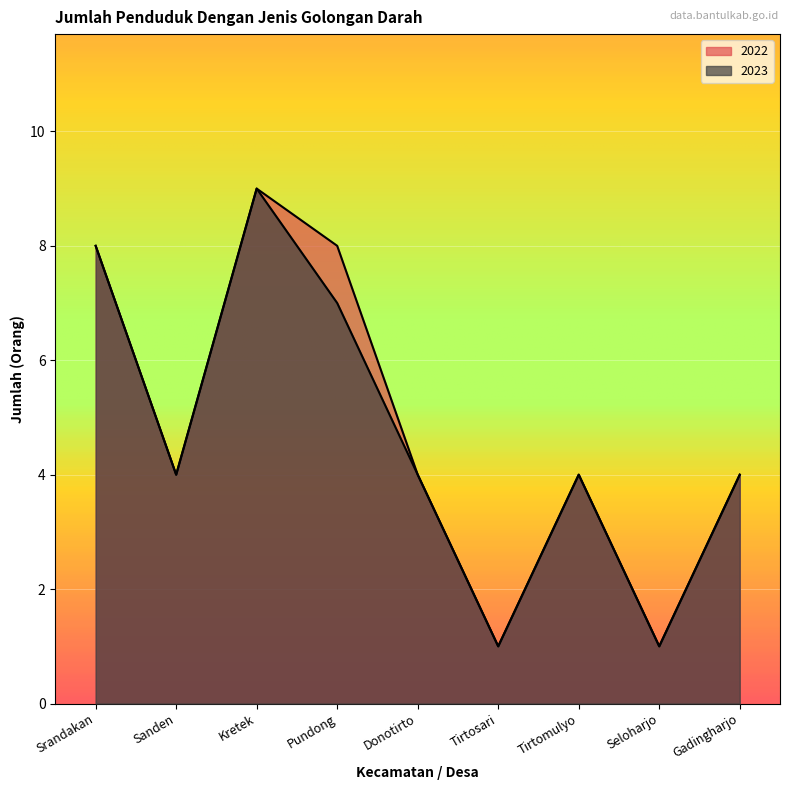

Read the 2022 value at Donotirto.

4